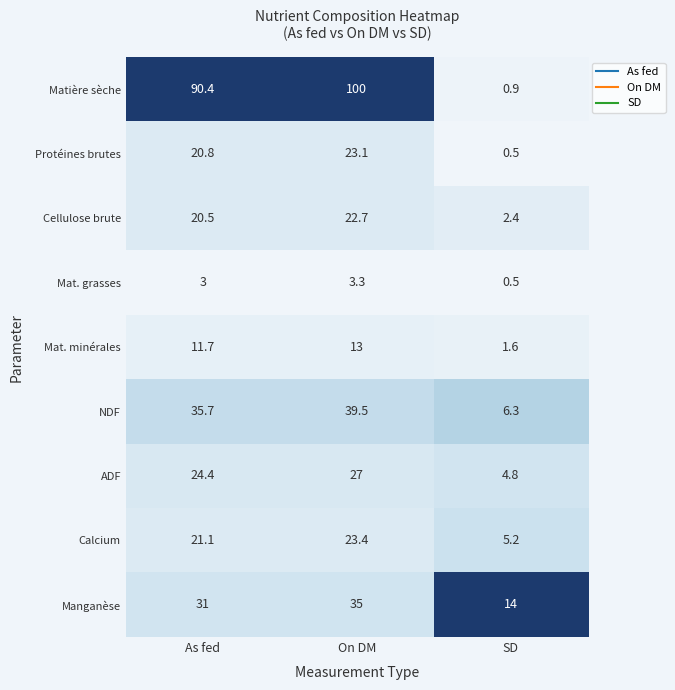

List the series in order of their peak value, lowest first.

Mat. grasses, Mat. minérales, Cellulose brute, Protéines brutes, Calcium, ADF, Manganèse, NDF, Matière sèche